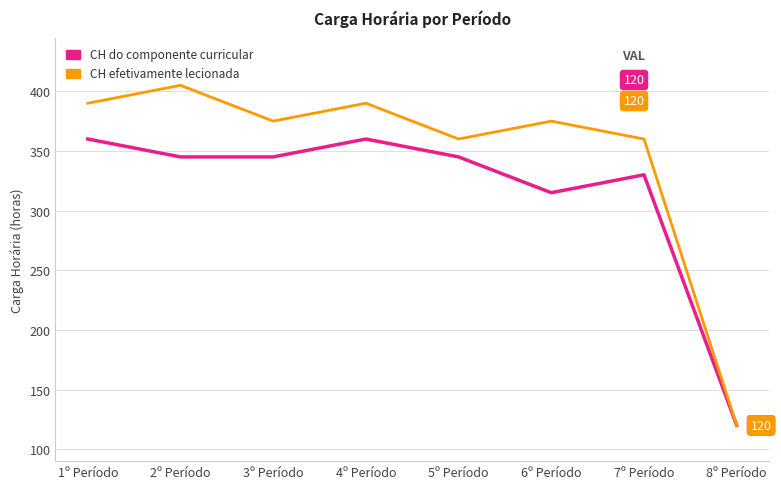

Which series has the largest total across all categories?

CH efetivamente lecionada